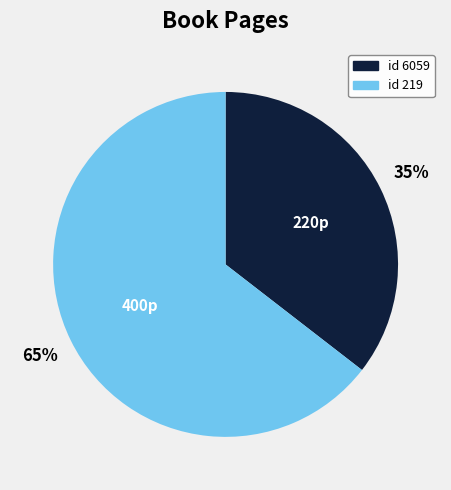

To the nearest percent, what is the average slice percentage?

50%